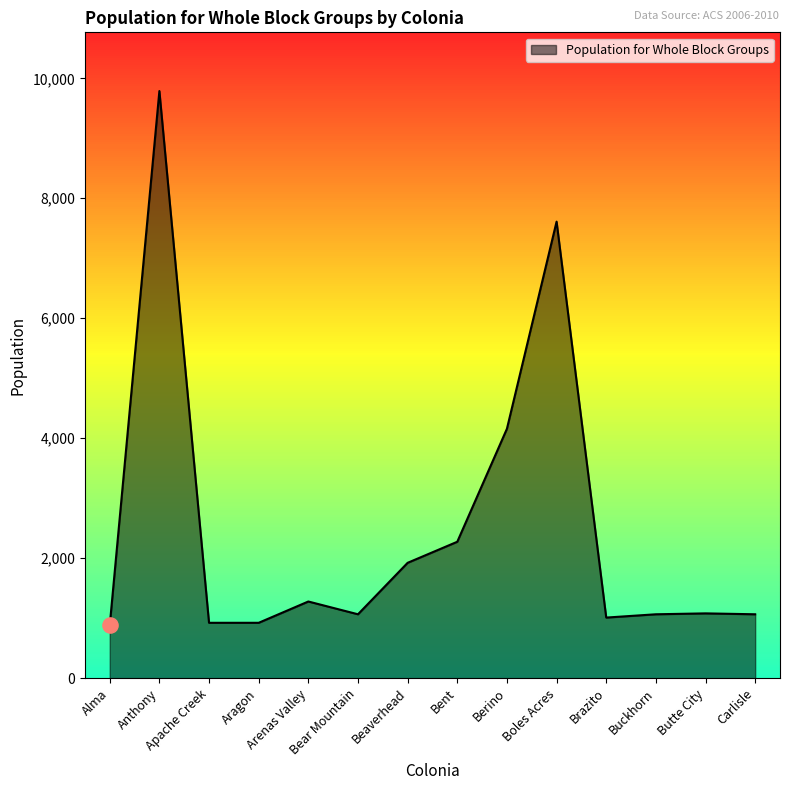

Between Bear Mountain and Arenas Valley, which is larger?

Arenas Valley